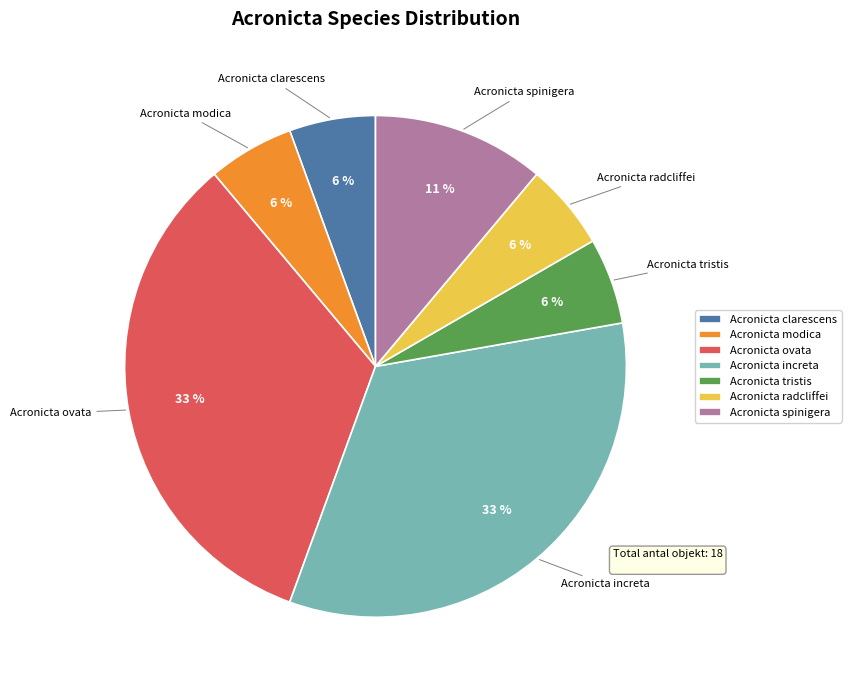

Approximately how many times larger is the value at Acronicta modica compared to Acronicta clarescens?

1.0